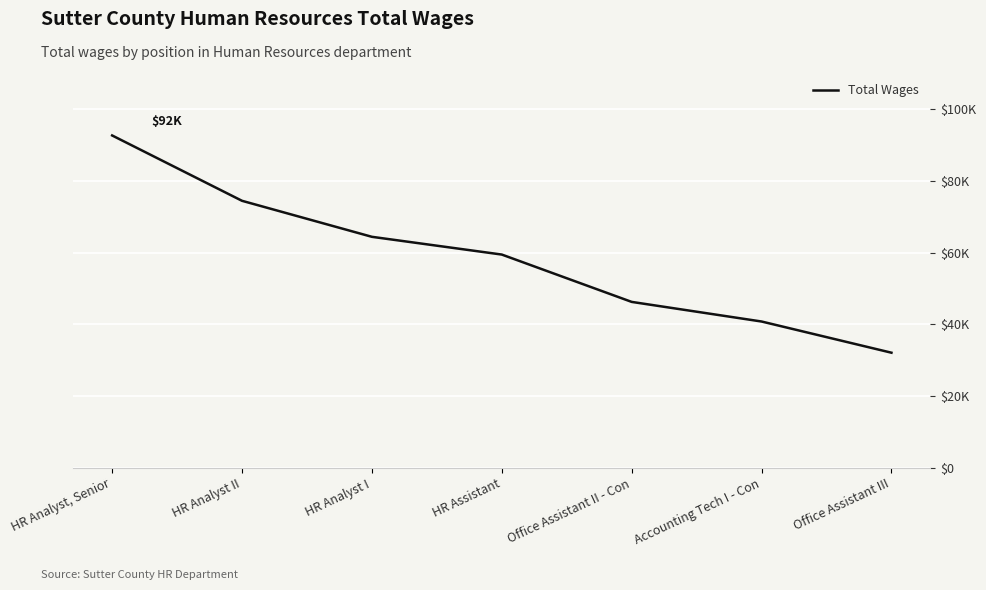

List the labels in order of value, largest first.

HR Analyst, Senior, HR Analyst II, HR Analyst I, HR Assistant, Office Assistant II - Con, Accounting Tech I - Con, Office Assistant III